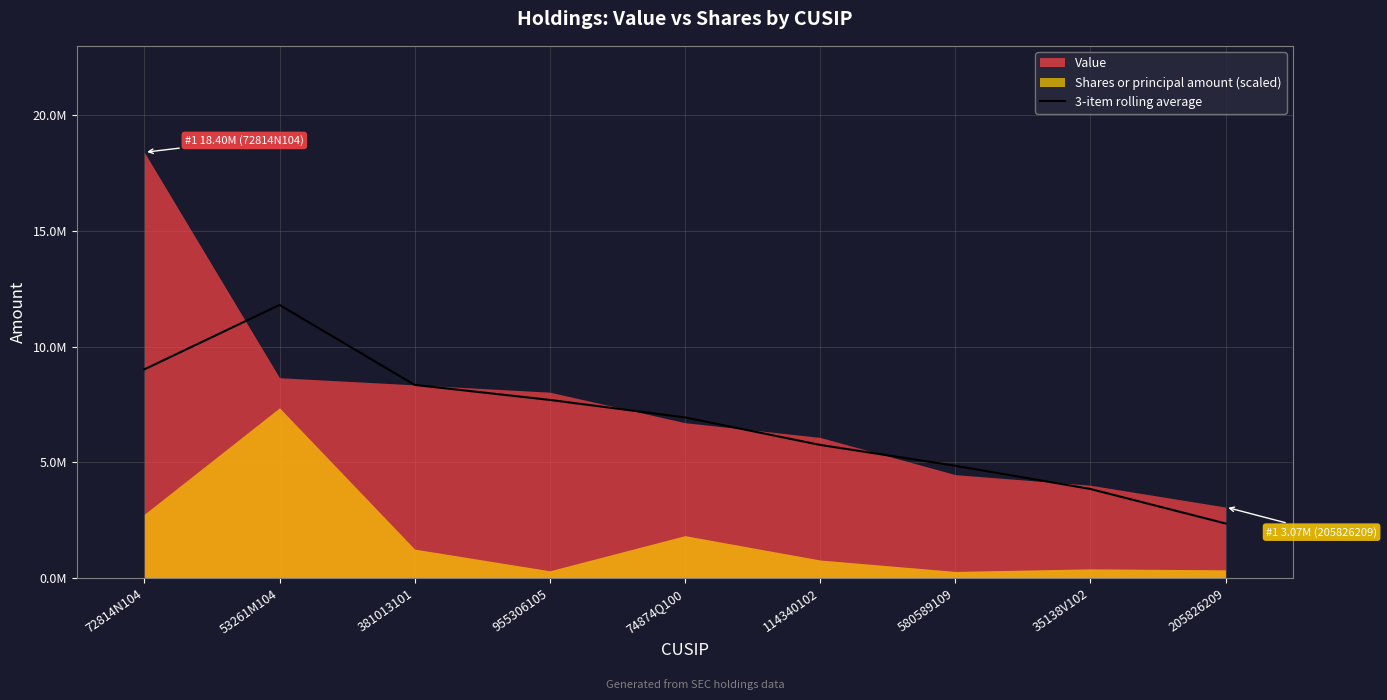

How many points are higher than both their immediate neighbors (excluding endpoints)?

1